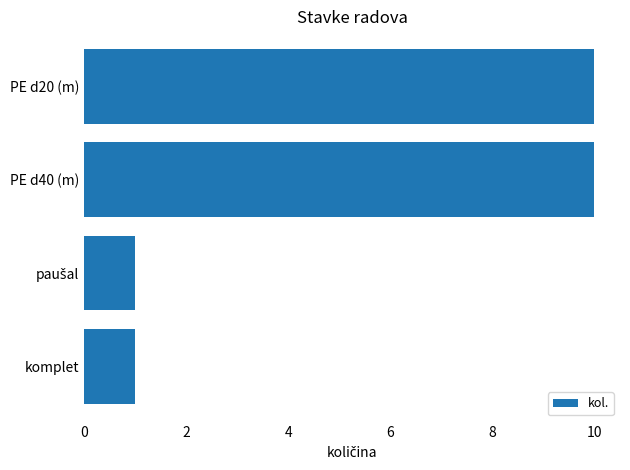

How many values are between 1 and 10?

4